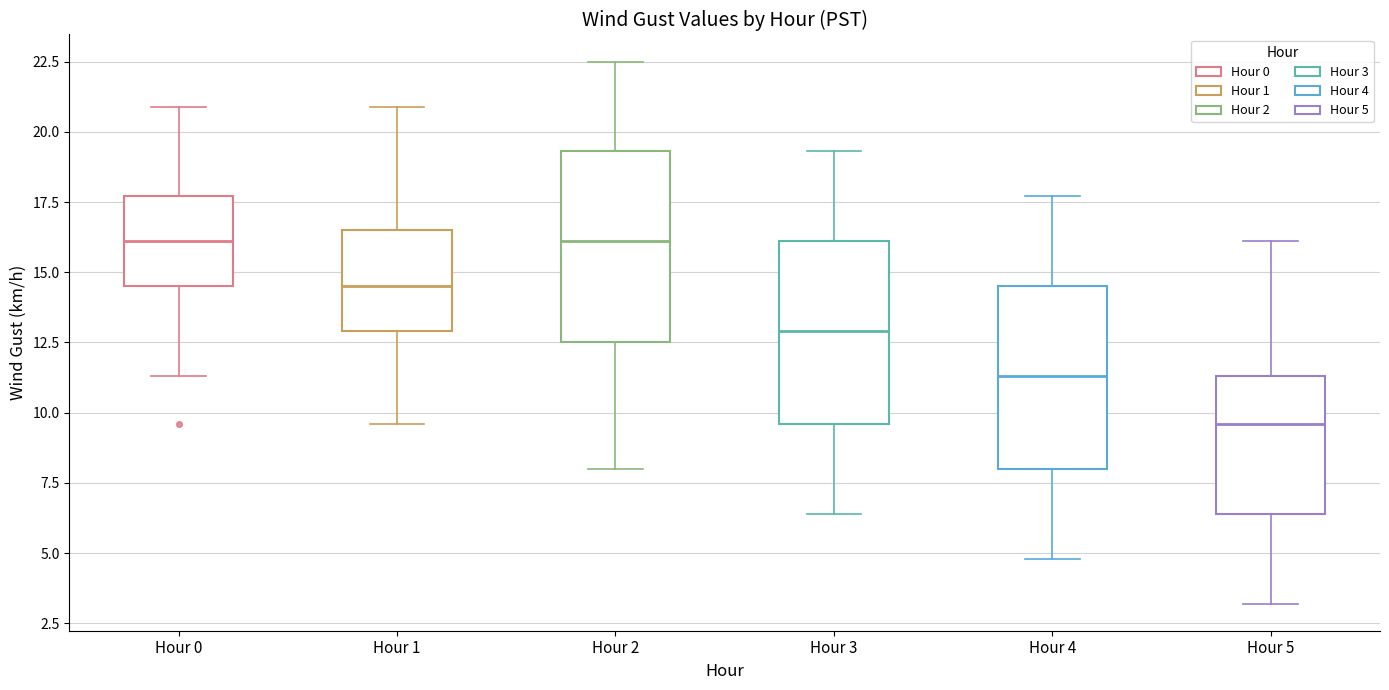

Reading left to right, transcribe this box plot: for each box, give where its median line is, the range the box spans, and where its two whiskers end, as read against the y-axis. The values are not printed on the chart, so give them approximately, as read against the axis.

Hour 0: median 16.0, box 14.5 to 17.5, whiskers 11.5 to 21.0
Hour 1: median 14.5, box 13.0 to 16.5, whiskers 9.5 to 21.0
Hour 2: median 16.0, box 12.5 to 19.5, whiskers 8.0 to 22.5
Hour 3: median 13.0, box 9.5 to 16.0, whiskers 6.5 to 19.5
Hour 4: median 11.5, box 8.0 to 14.5, whiskers 5.0 to 17.5
Hour 5: median 9.5, box 6.5 to 11.5, whiskers 3.0 to 16.0